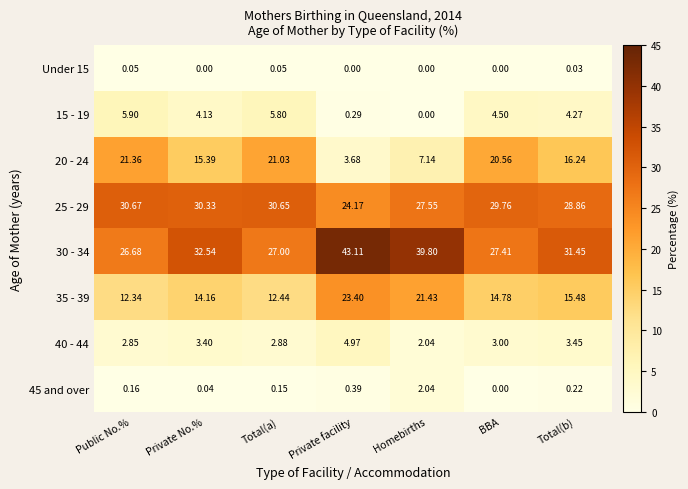

Where is 30 - 34 nearest to the value 34?

Private No.%